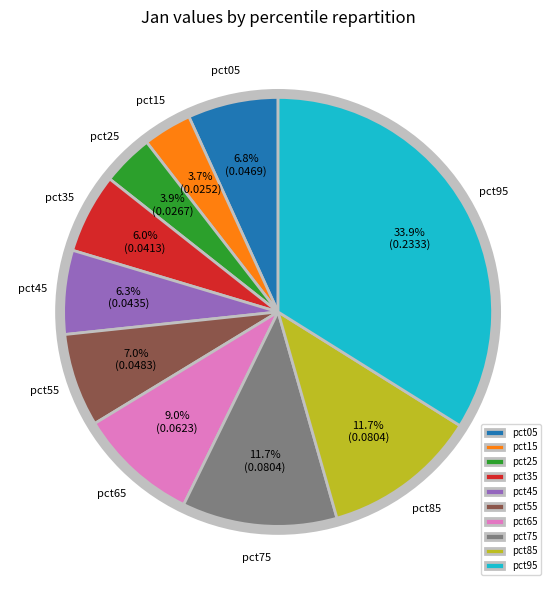

The pct25 slice represents 4% of the pie. True or false?

True